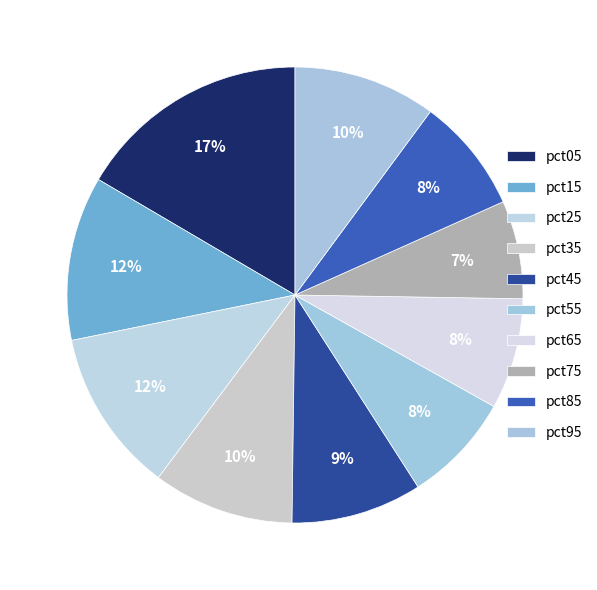

What is the largest slice in the pie chart?

pct05